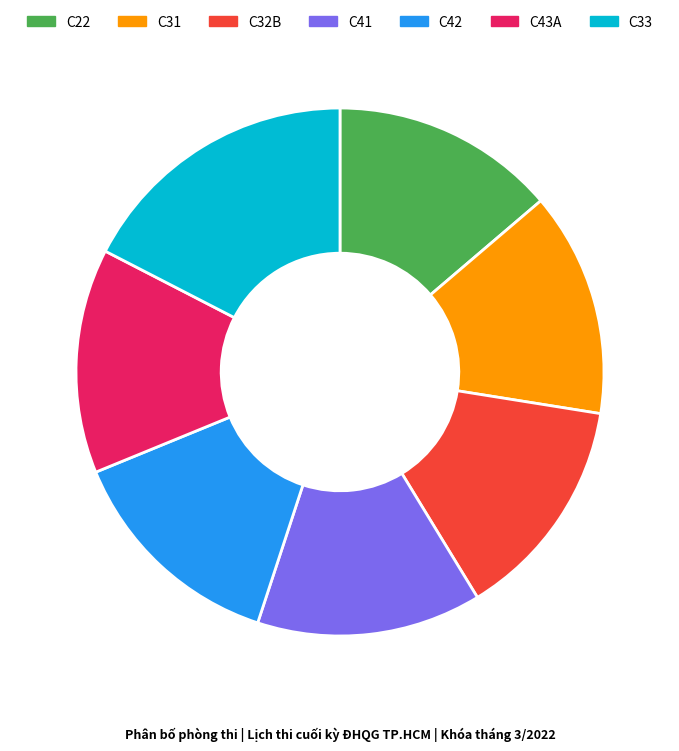

Which category has the biggest portion of the pie?

C33